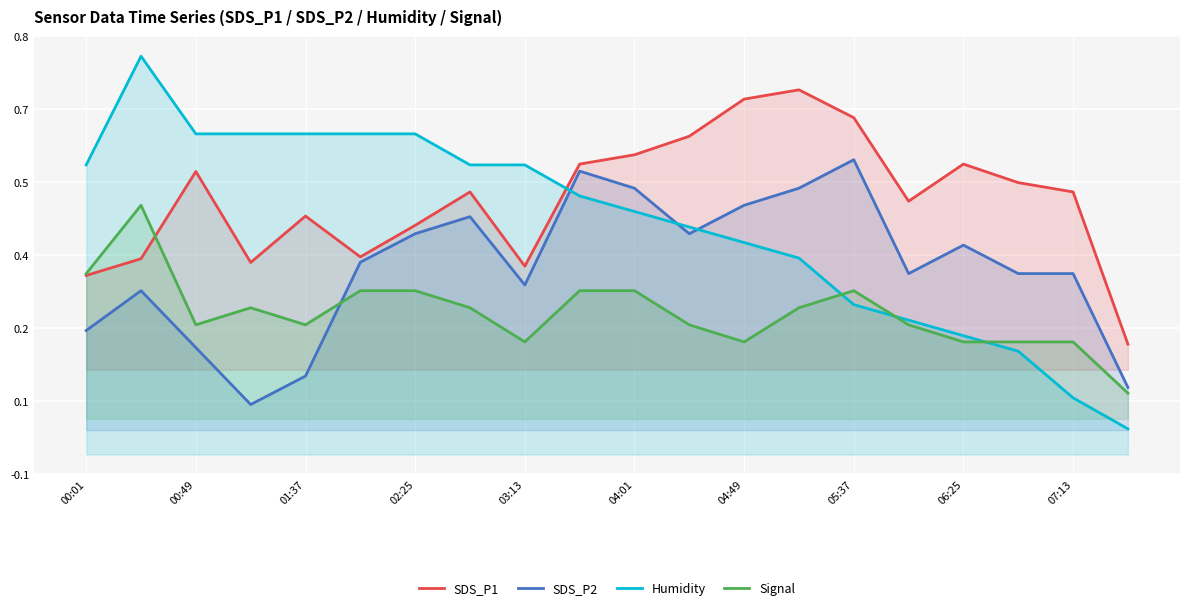

Is the value of Signal at 00:01 greater than the value of SDS_P1 at 19?

Yes